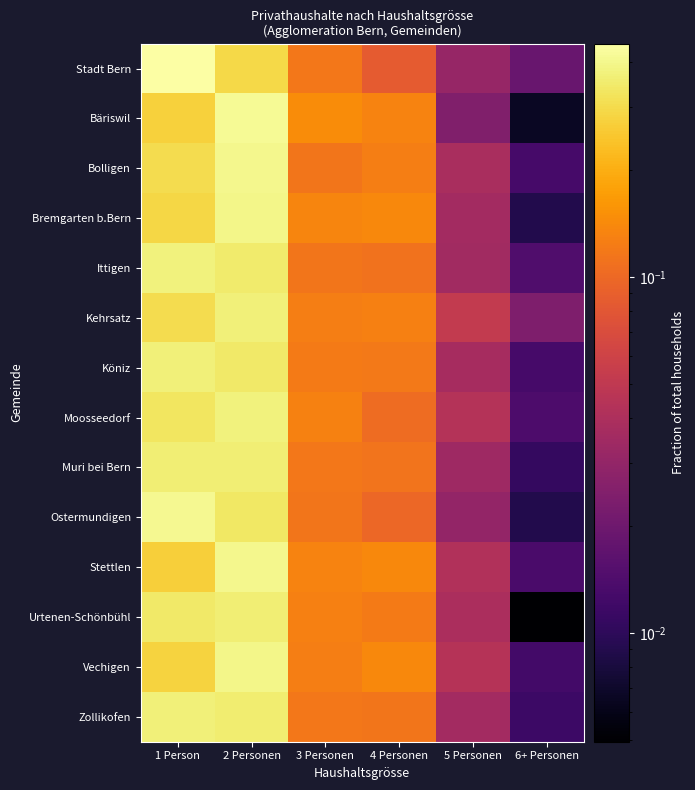

How many distinct data groups are displayed?

14